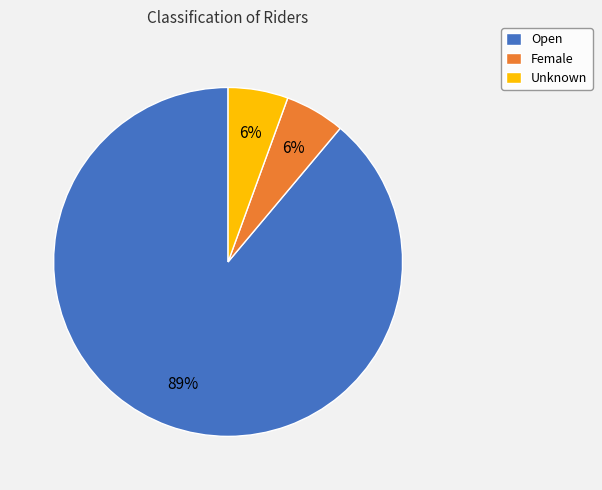

Count the number of slices in the pie.

3